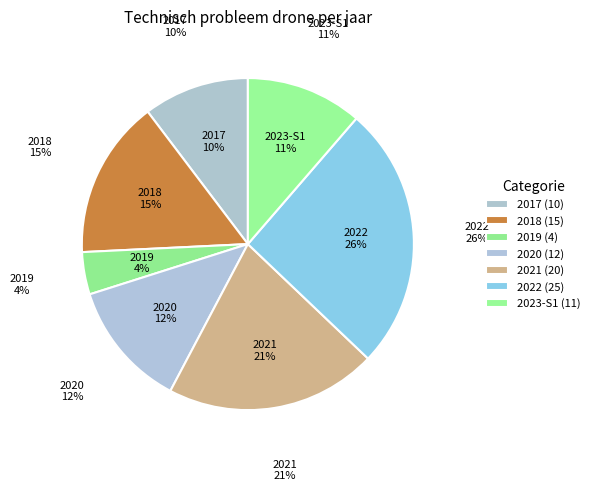

How much of the chart is everything except 2019?

95.9%